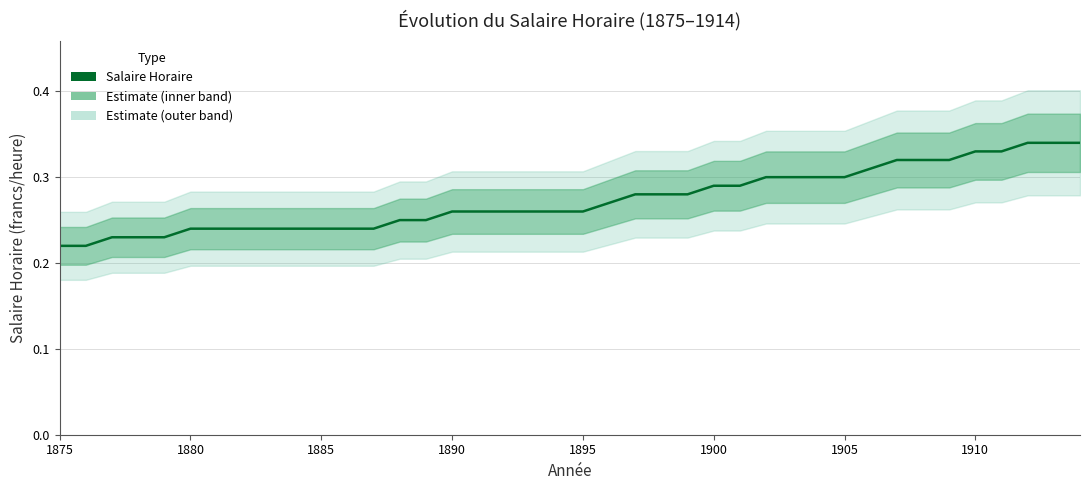

Where is the data nearest to the value 0?

1875